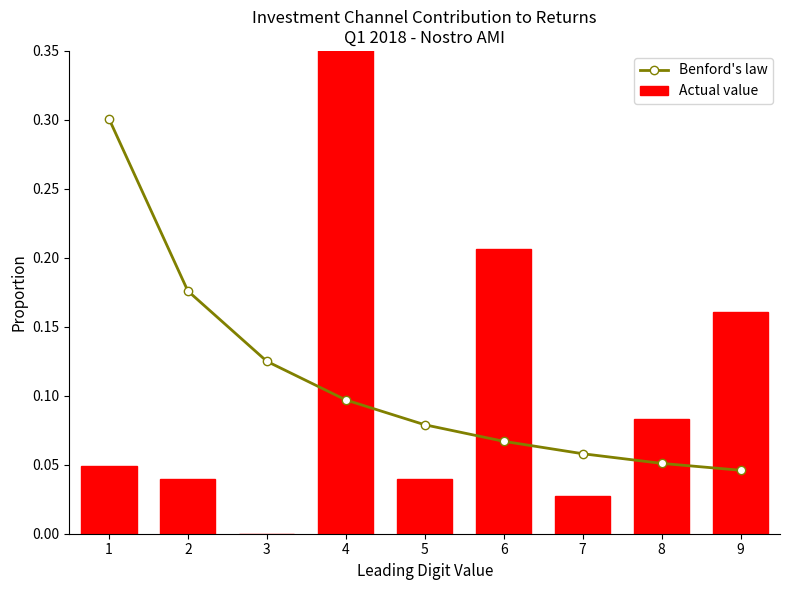

How many categories are shown in the chart?

9